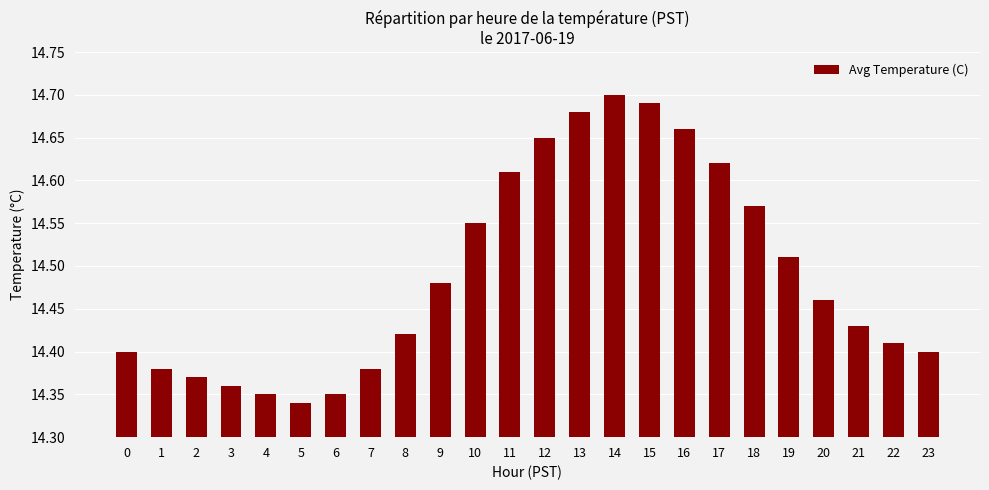

Which category has the lowest value across all series?

5